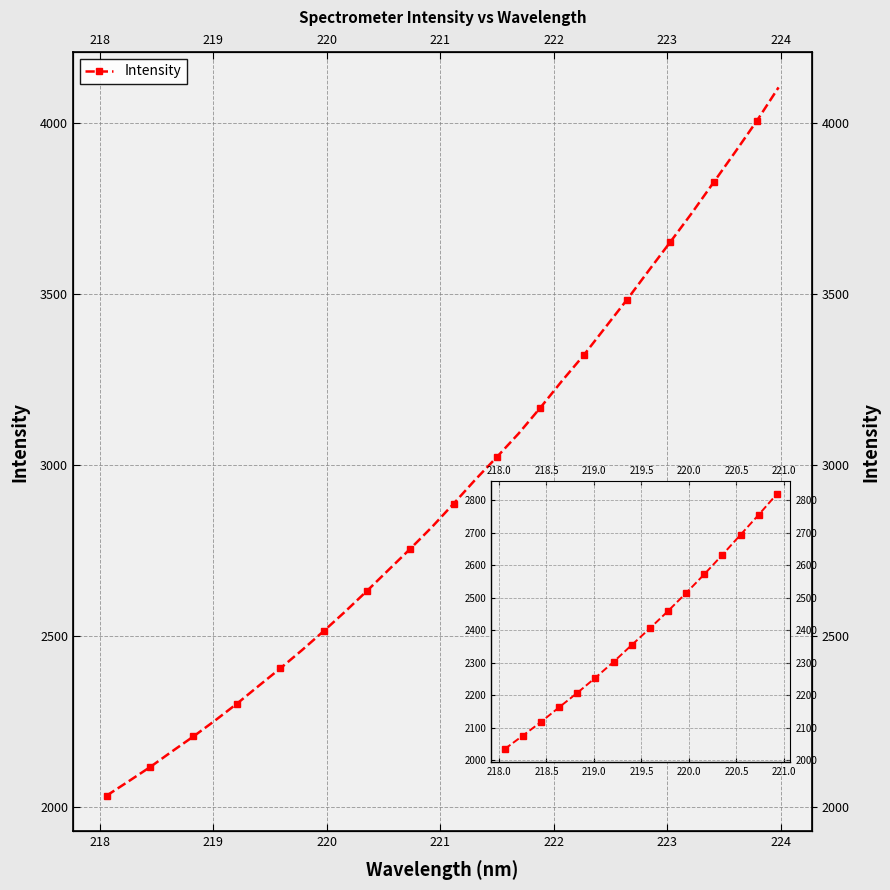

What is the value of the 2nd point from the left?

2075.4